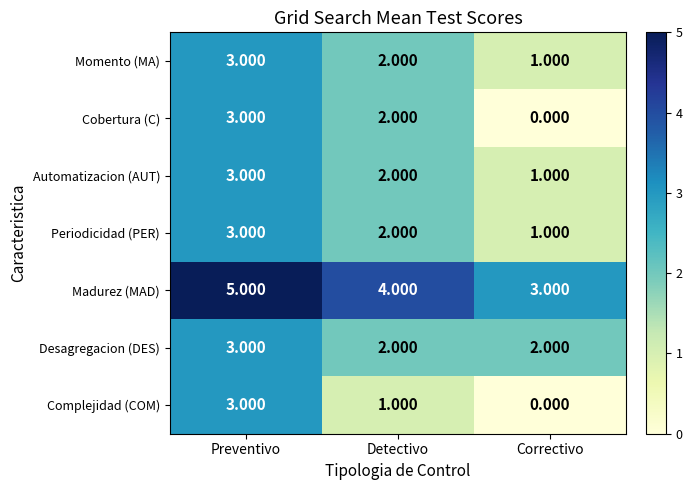

Rank the categories by Automatizacion (AUT) value from lowest to highest.

Correctivo, Detectivo, Preventivo